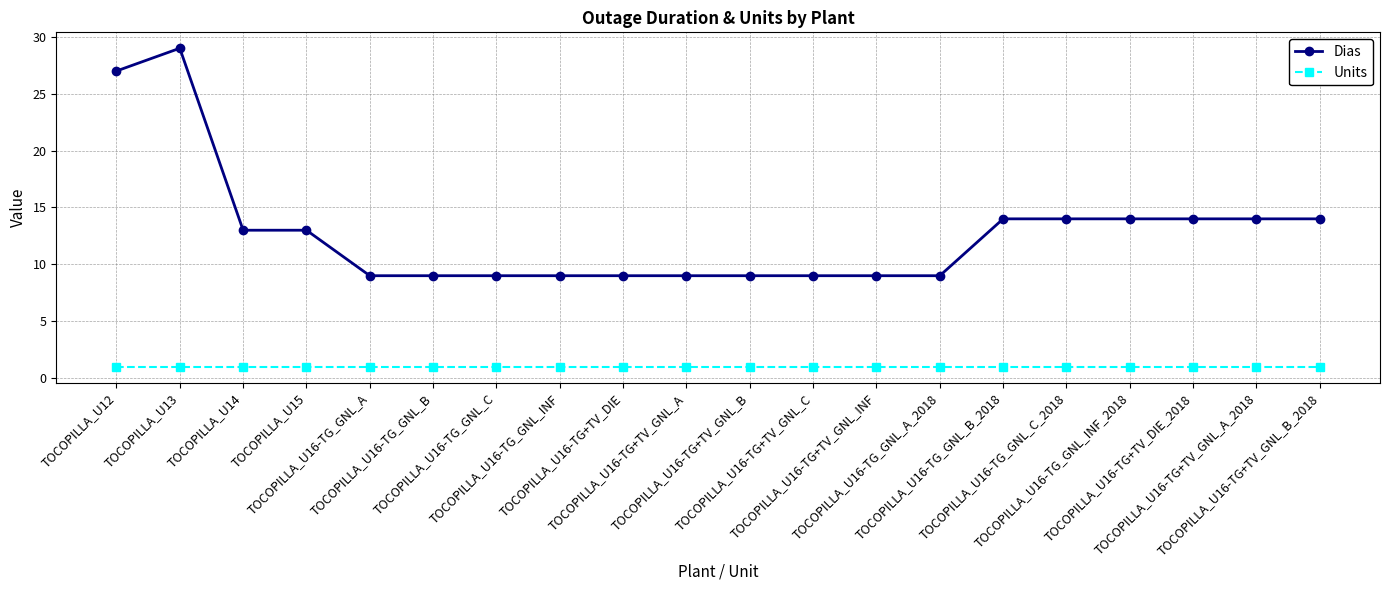

Count the number of data series in this chart.

2